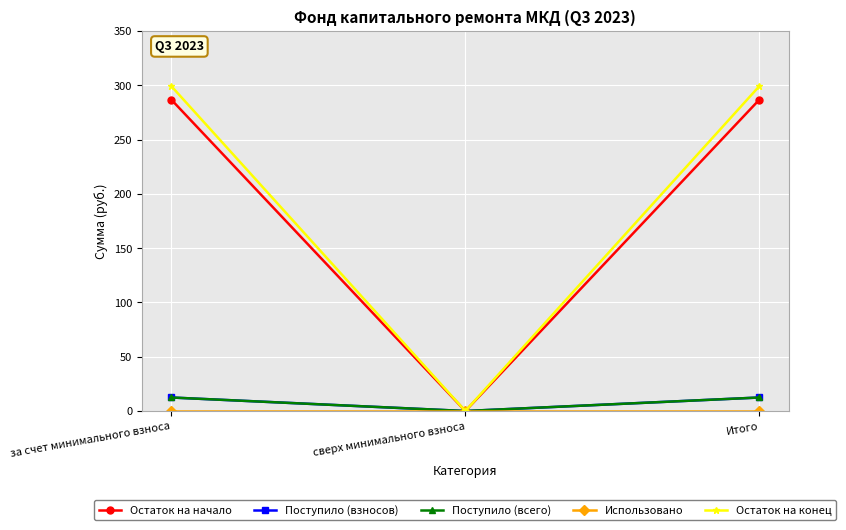

Which has a higher value, Итого or за счет минимального взноса?

Итого